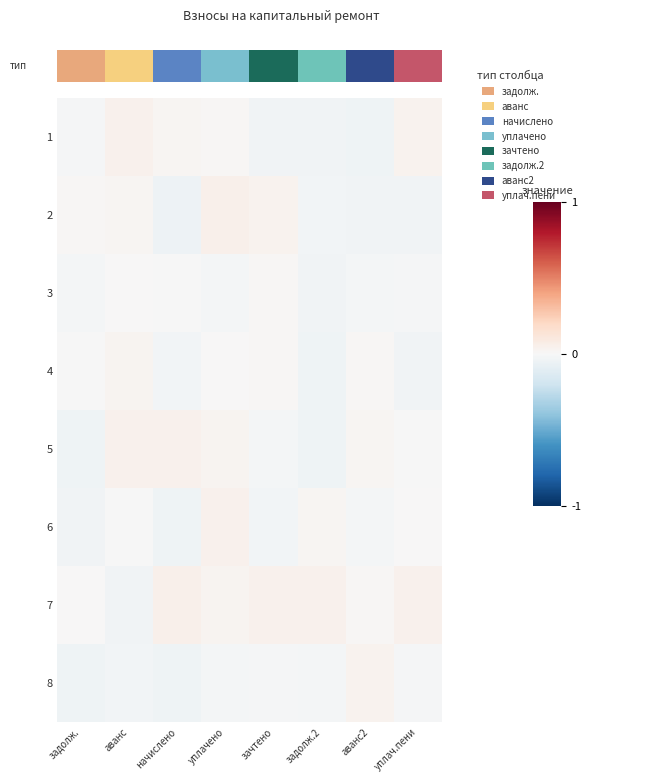

At which category is the sum across all series the highest?

уплачено